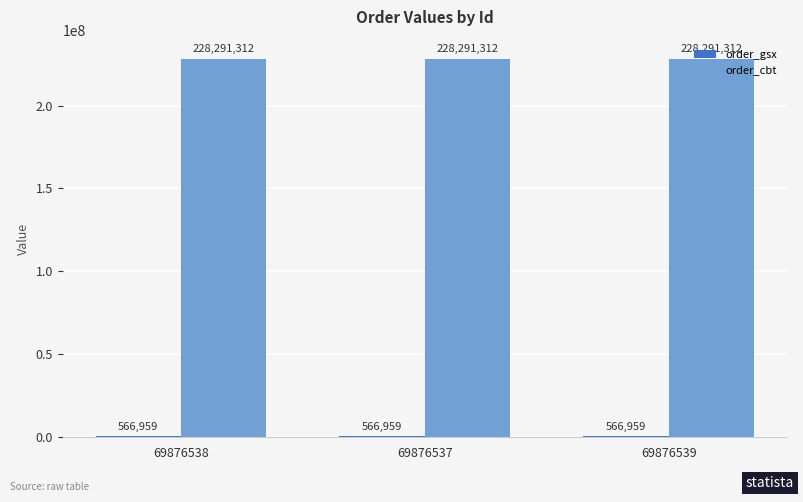

What is the total value across all series at 69876539?

228858271